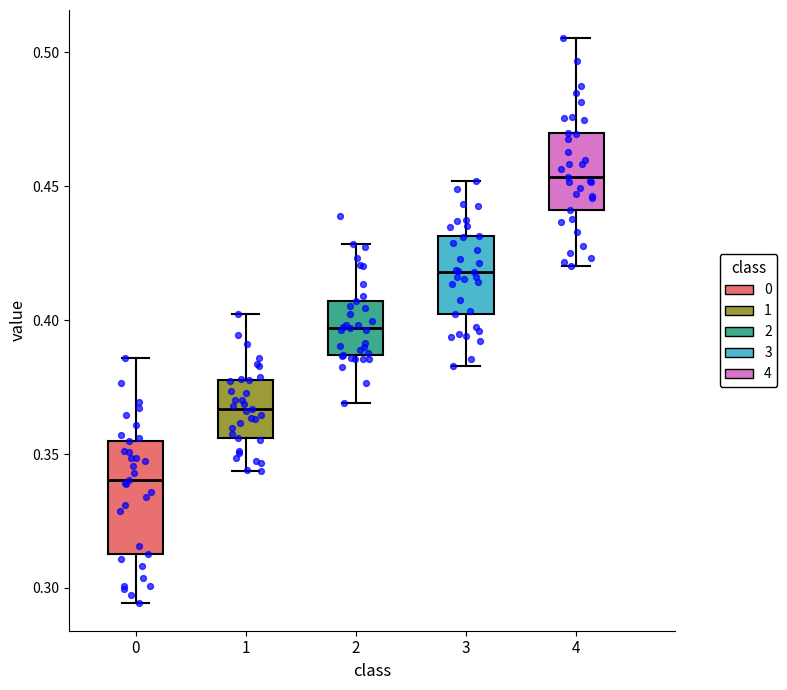

Comparing the boxes themselves (not the whiskers), which one is the tallest?

0